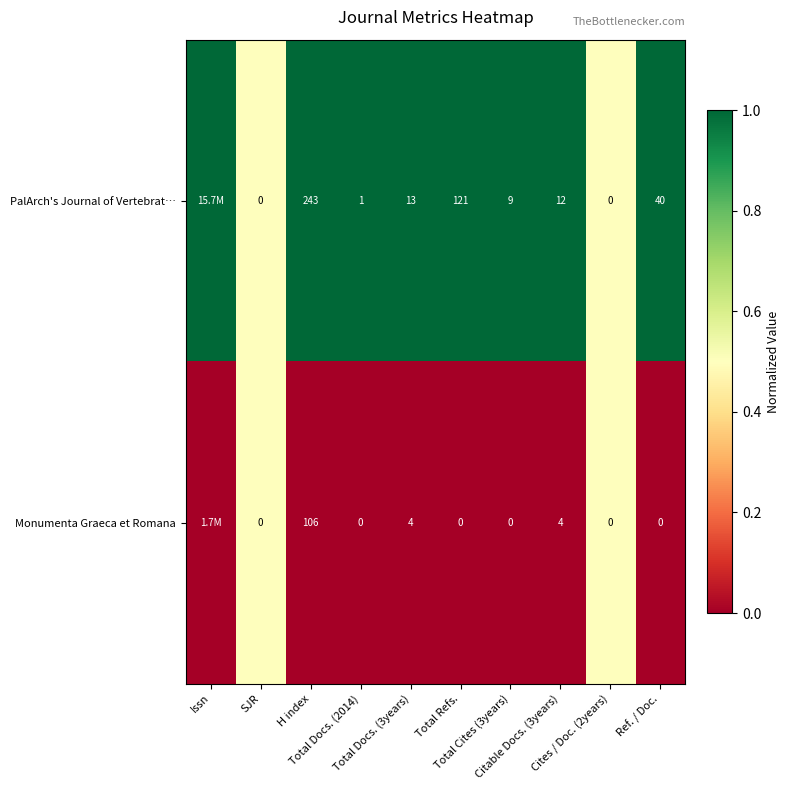

Between Issn and Total Cites (3years), which is larger?

Issn